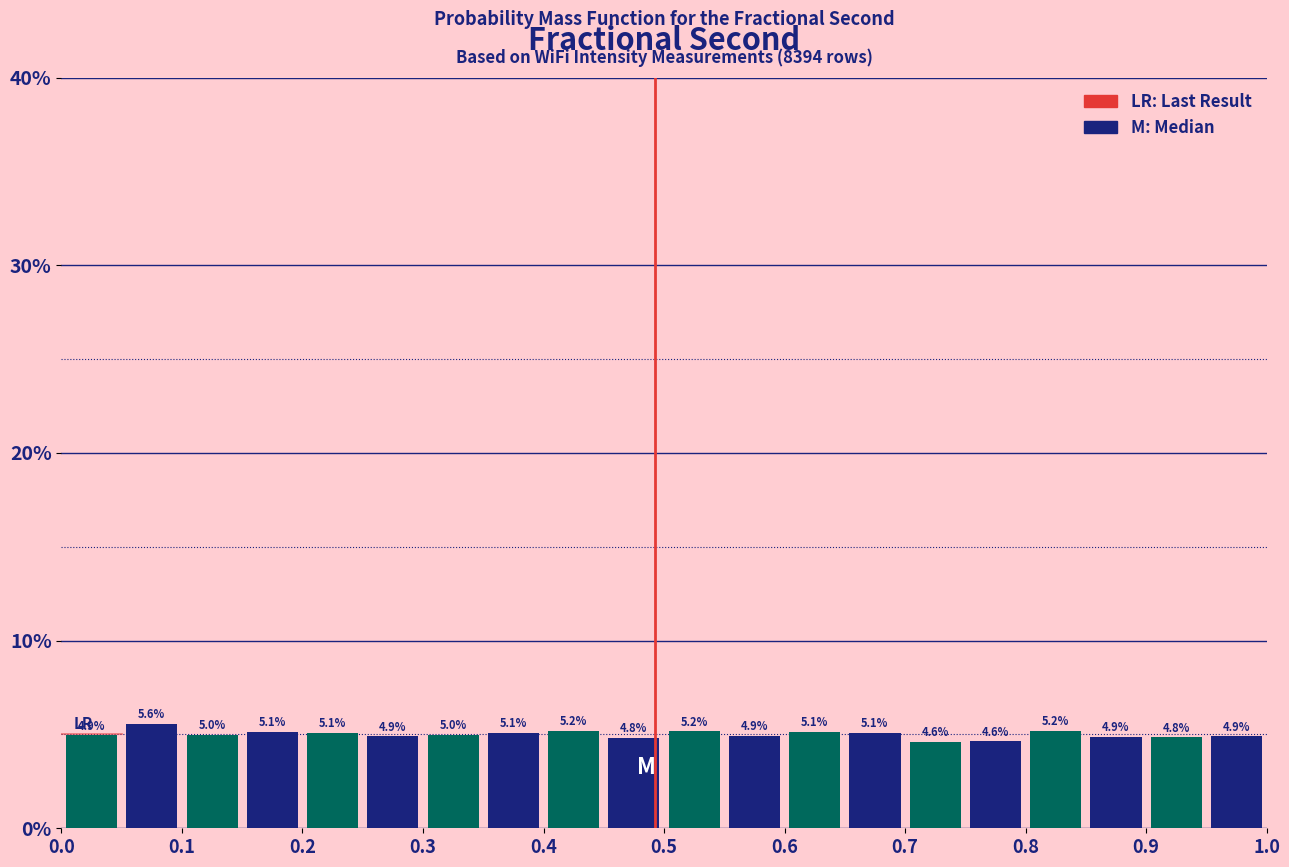

Reading left to right, transcribe this chart: for each bar, give the range it covers on the x-axis and its height.

0.00 to 0.05: 4.9
0.05 to 0.10: 5.6
0.10 to 0.15: 5.0
0.15 to 0.20: 5.1
0.20 to 0.25: 5.1
0.25 to 0.30: 4.9
0.30 to 0.35: 5.0
0.35 to 0.40: 5.1
0.40 to 0.45: 5.2
0.45 to 0.50: 4.8
0.50 to 0.55: 5.2
0.55 to 0.60: 4.9
0.60 to 0.65: 5.1
0.65 to 0.70: 5.1
0.70 to 0.75: 4.6
0.75 to 0.80: 4.6
0.80 to 0.85: 5.2
0.85 to 0.90: 4.9
0.90 to 0.95: 4.8
0.95 to 1.00: 4.9